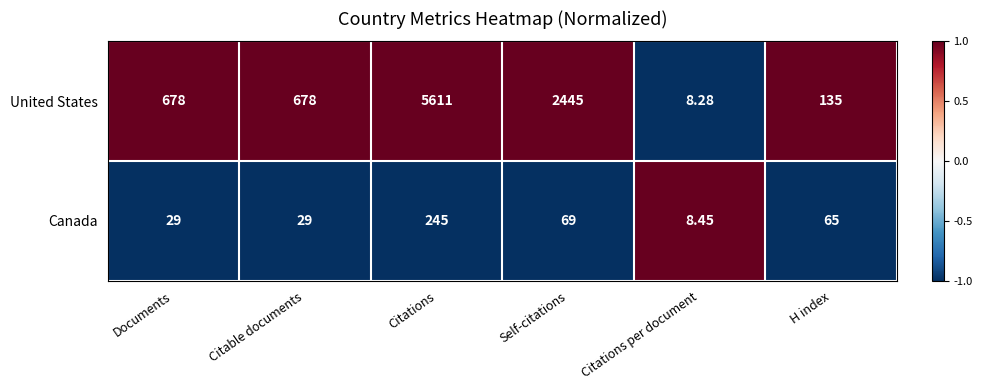

What is the greatest value displayed?

5611.0